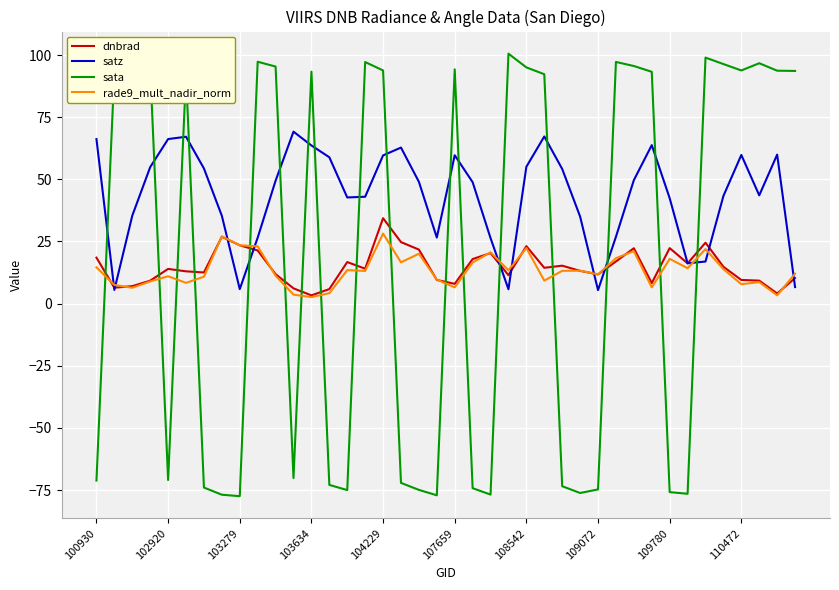

What is the minimum value shown in the chart?

-77.5